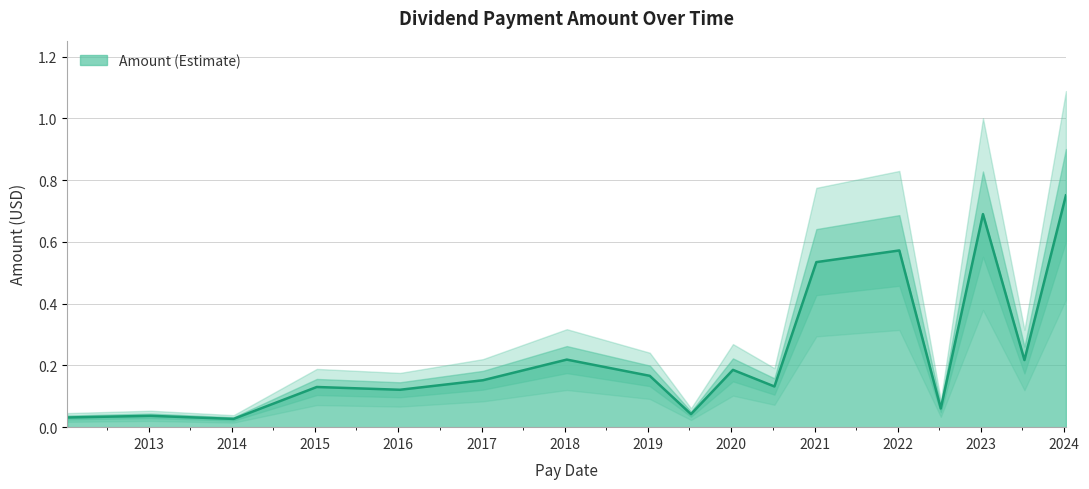

Which has a higher value, 2023-01-09 or 2020-07-08?

2023-01-09